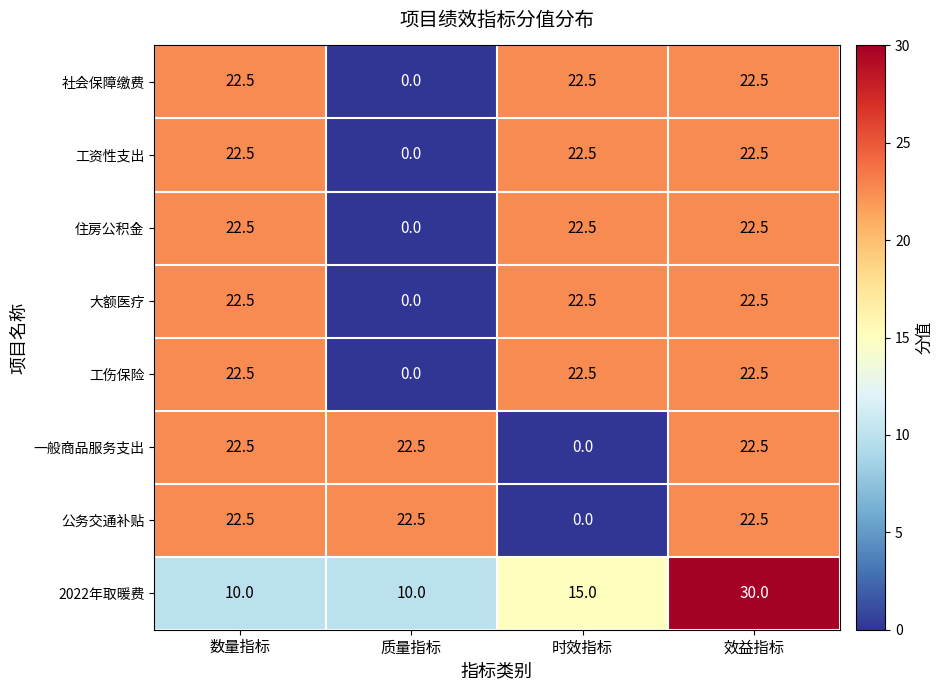

Where does the 工资性支出 series first go above 22?

数量指标